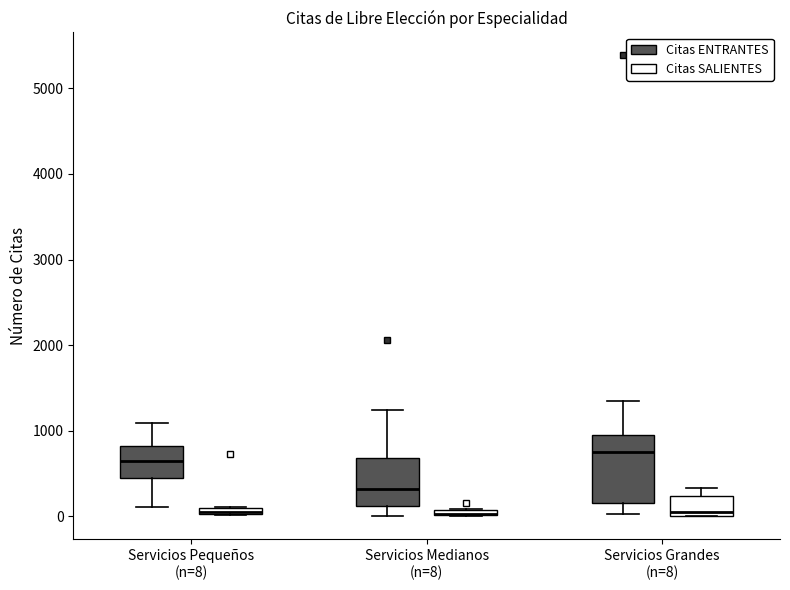

Which box is the tallest, from its lower edge to its upper edge?

Servicios Grandes (n=8) (Citas ENTRANTES)